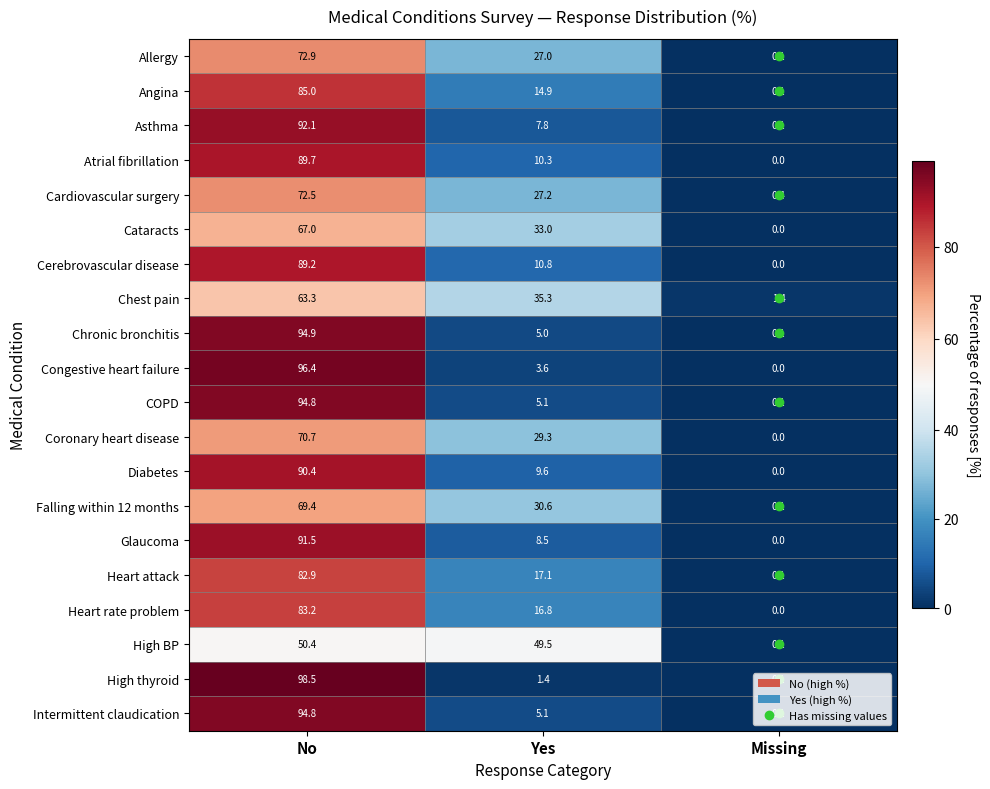

What is the average value of the High BP series?

33.3